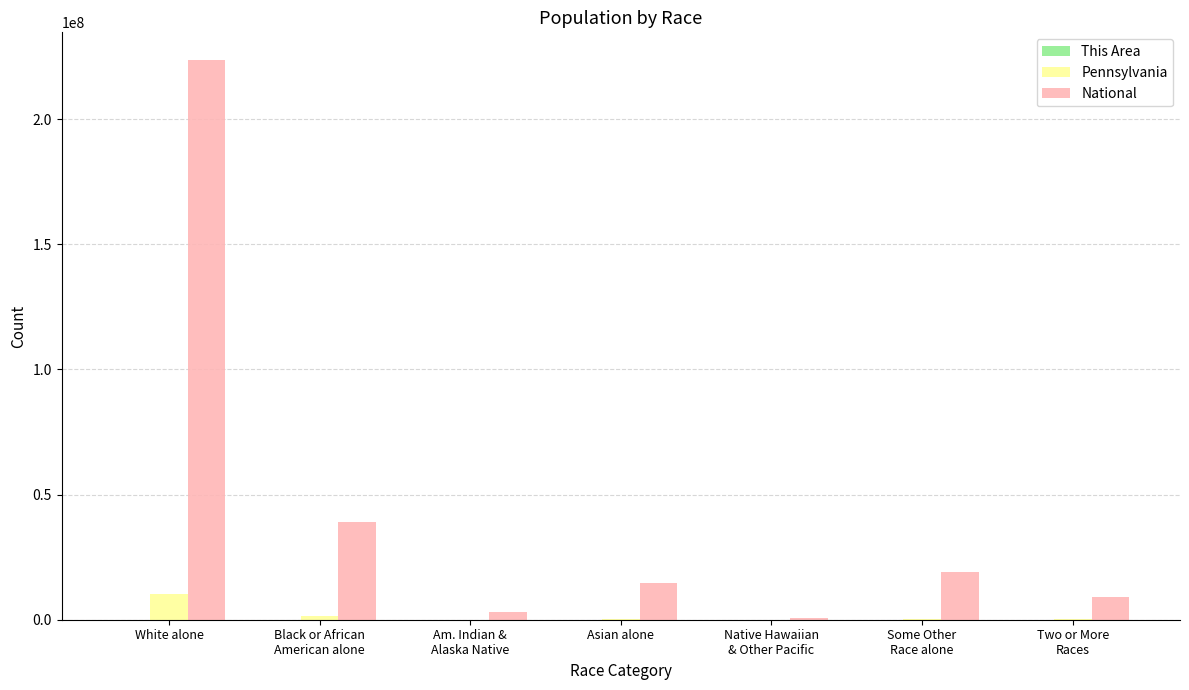

Which series has the largest total across all categories?

National